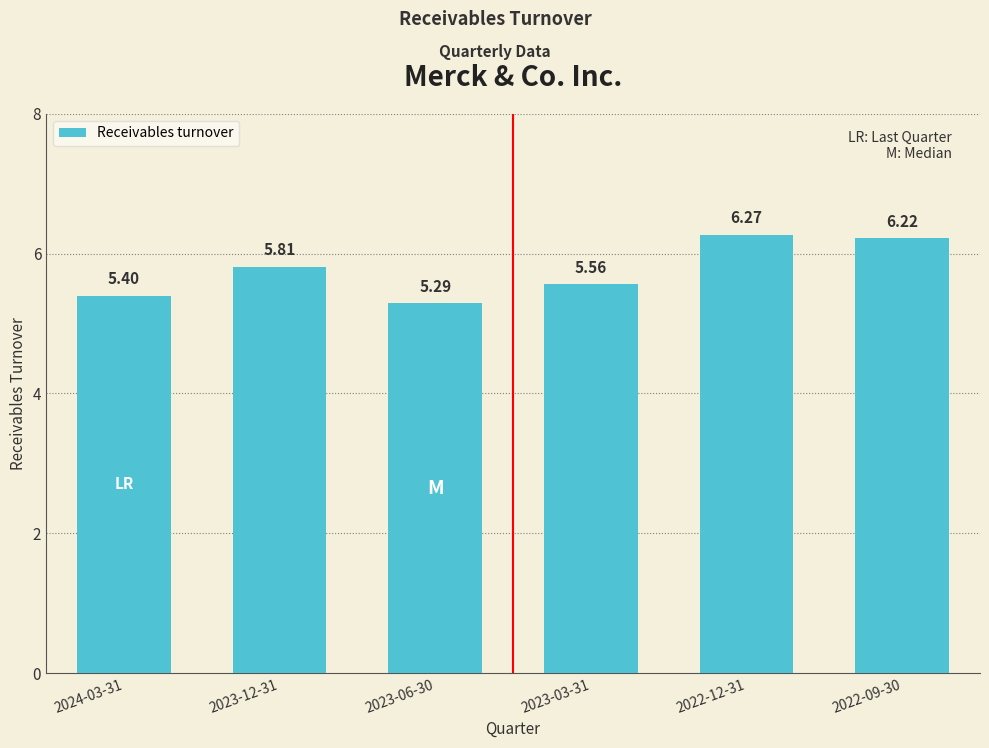

Which has a higher value, 2022-09-30 or 2023-03-31?

2022-09-30